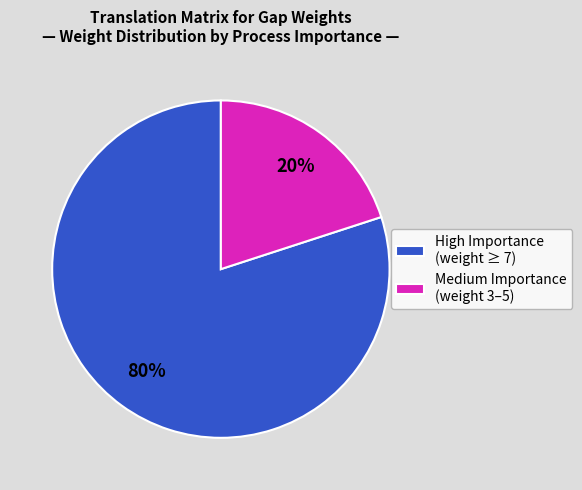

The Medium Importance (weight 3–5) slice represents 20% of the pie. True or false?

True